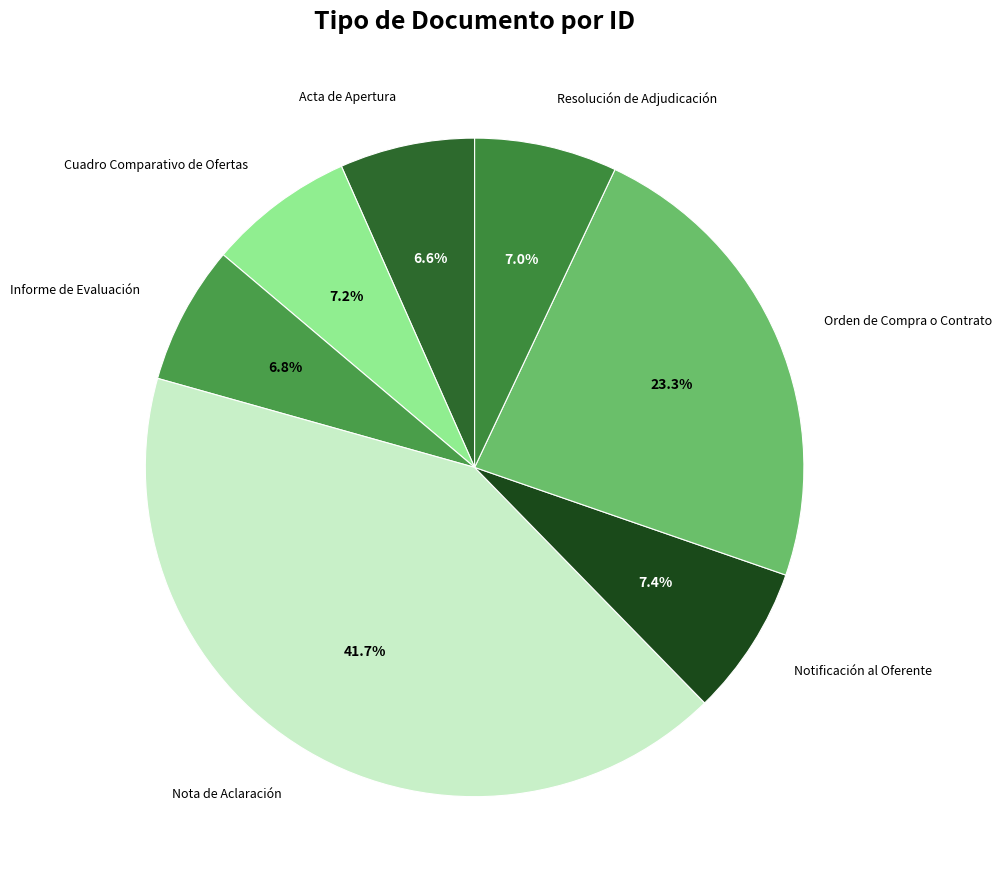

Combined, what portion of the pie is Informe de Evaluación and Notificación al Oferente?

14.2%